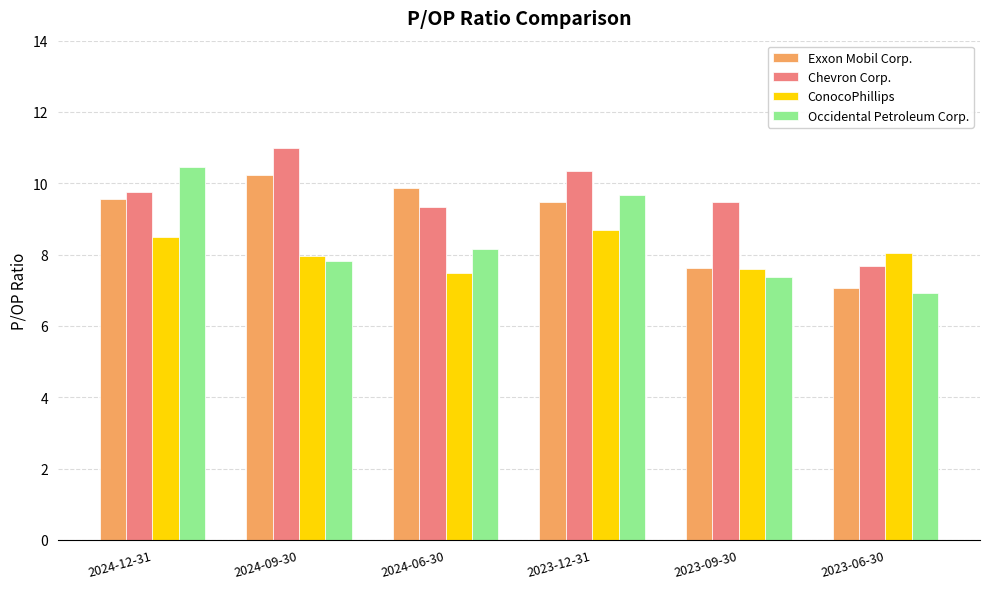

Which series changed the most between 2024-12-31 and 2023-09-30?

Occidental Petroleum Corp.